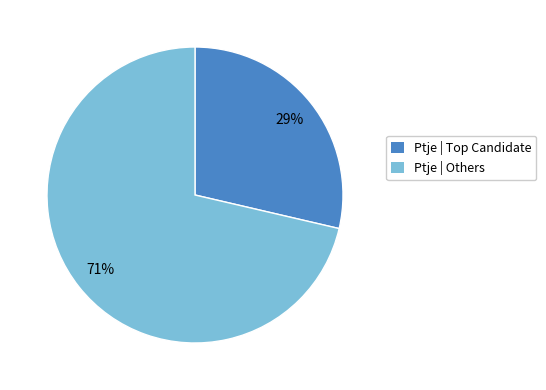

How many slices are in this pie chart?

2